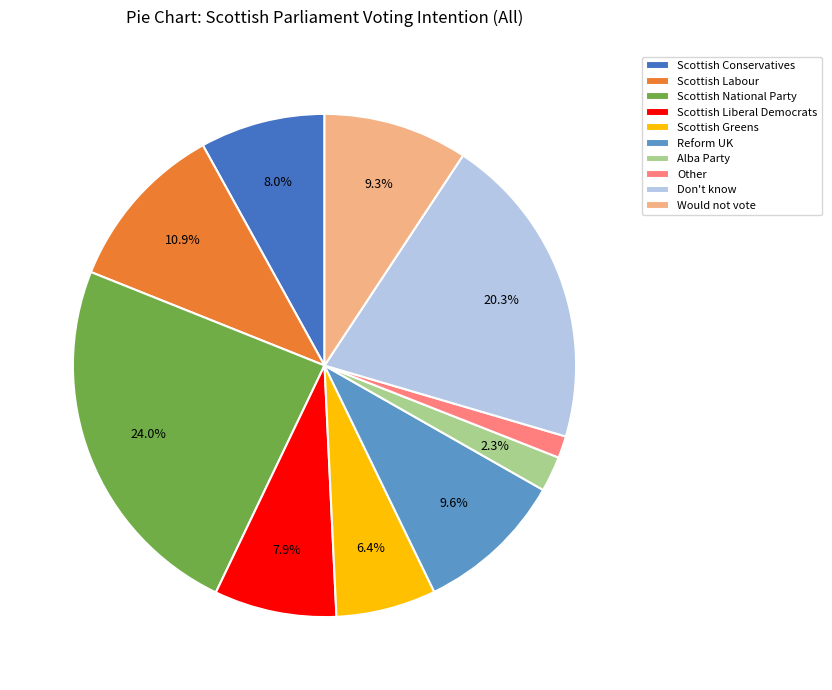

Is there any slice that represents more than half of the pie?

No